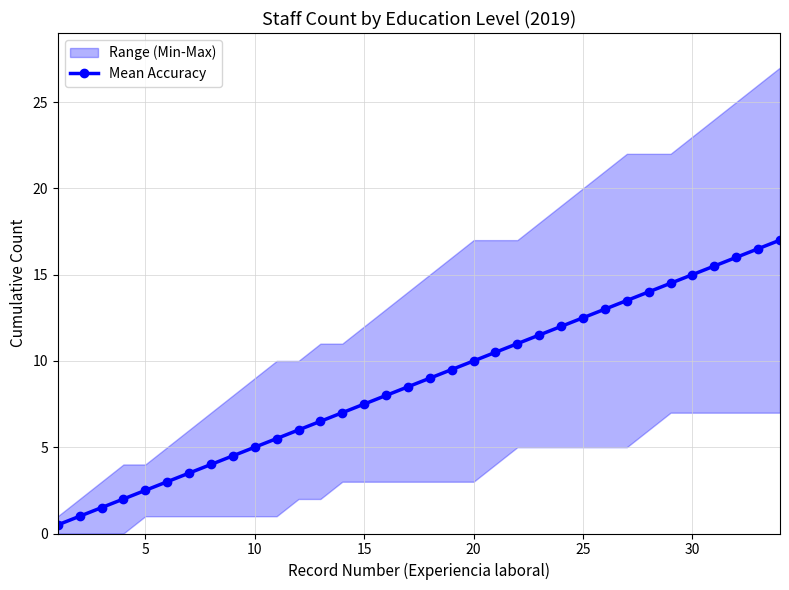

Is it true that Mean Accuracy equals 2.9 at 10?

False